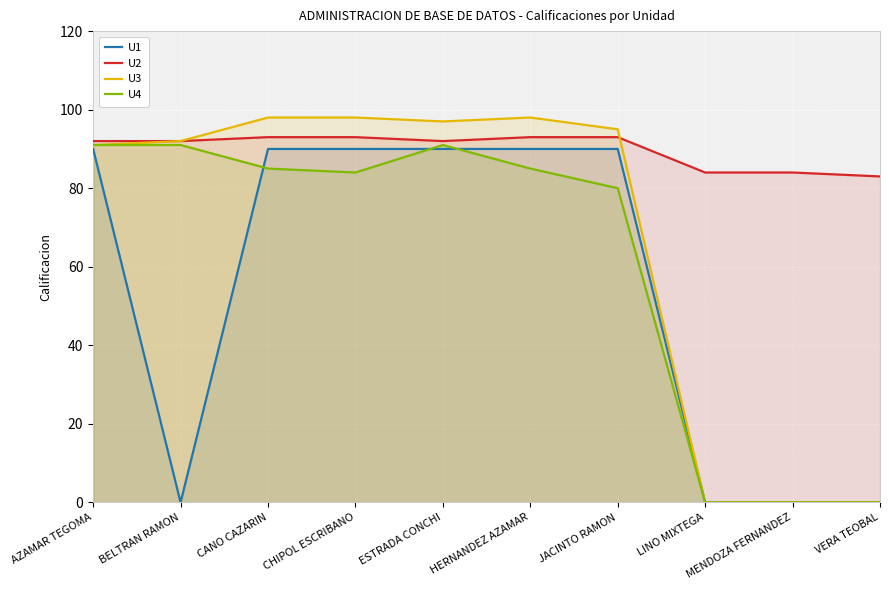

Between which two adjacent categories do U1 and U4 first intersect?

BELTRAN RAMON and CANO CAZARIN